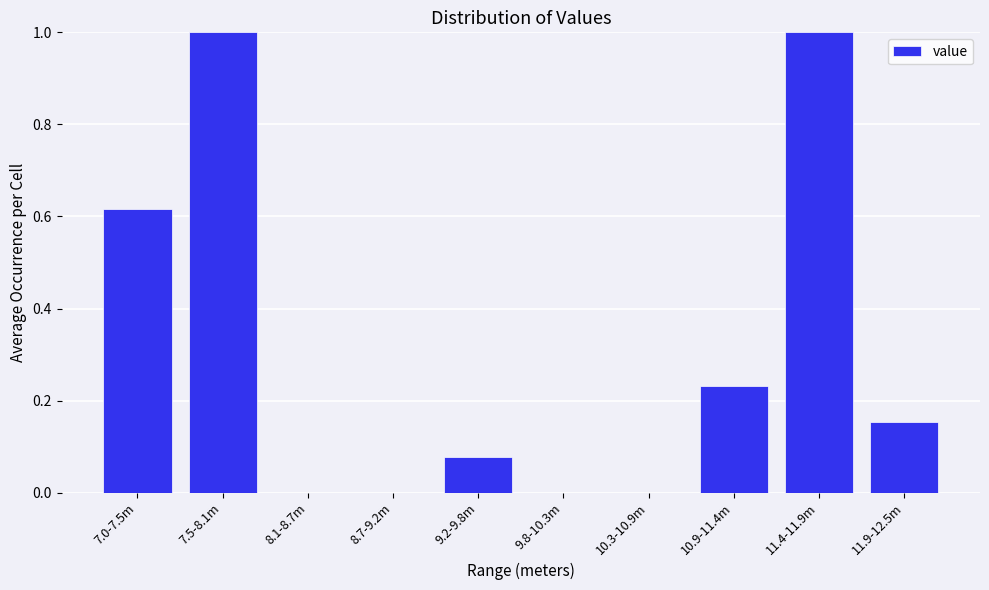

True or false: the data shows 0.6 at 8.1-8.7m.

False